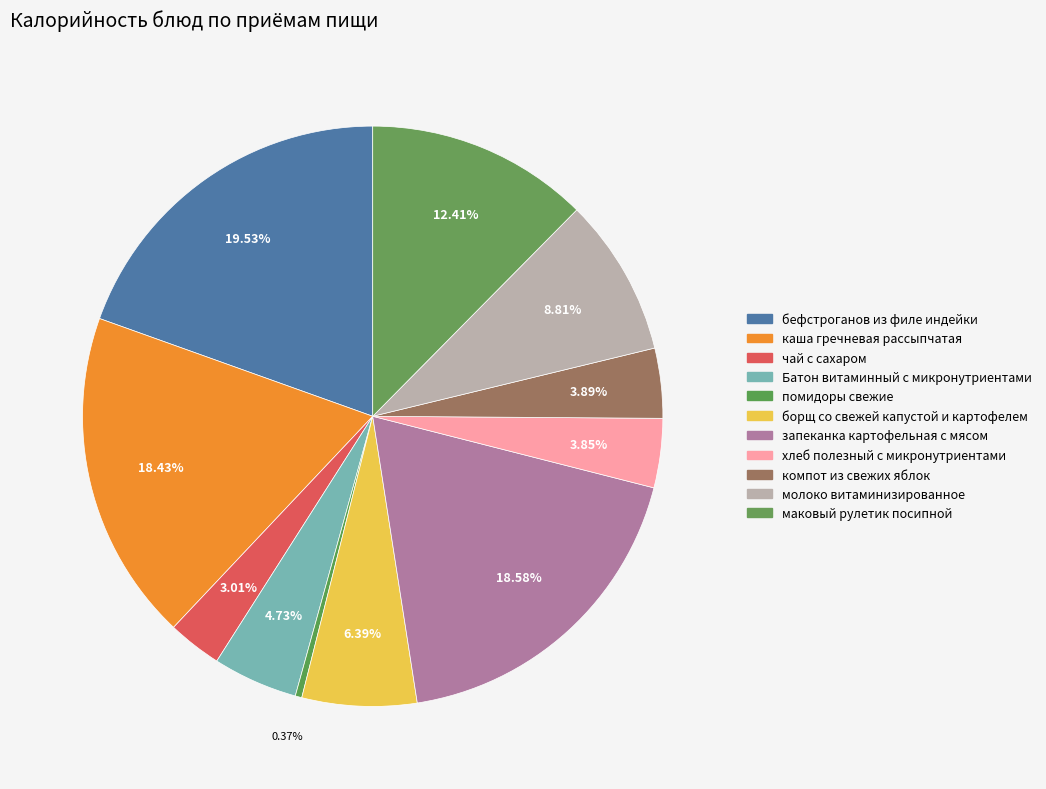

How many segments does this pie chart have?

11